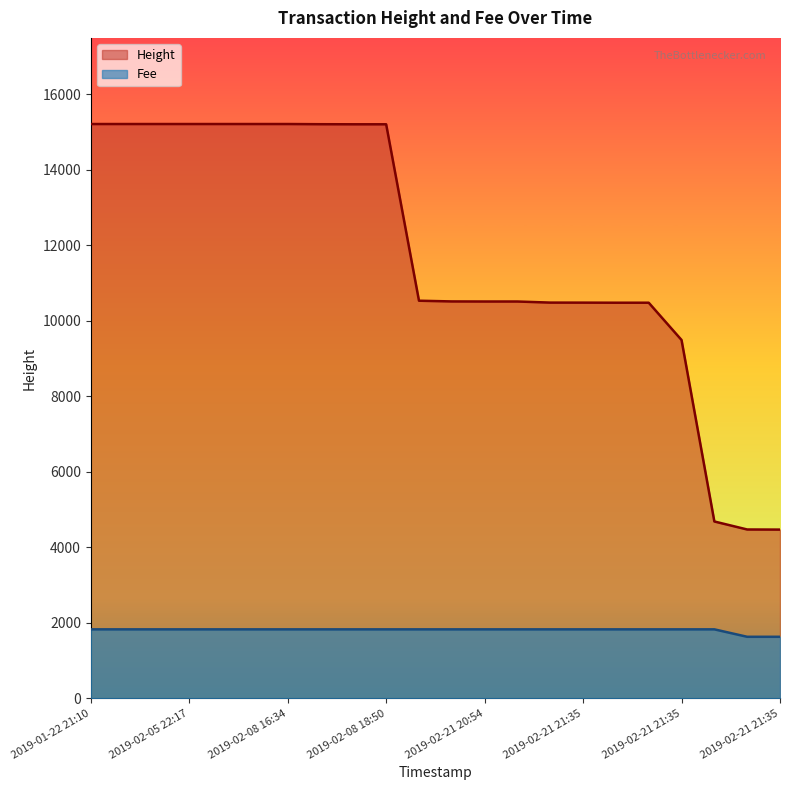

At which label does Fee reach its minimum?

2019-02-21 21:35